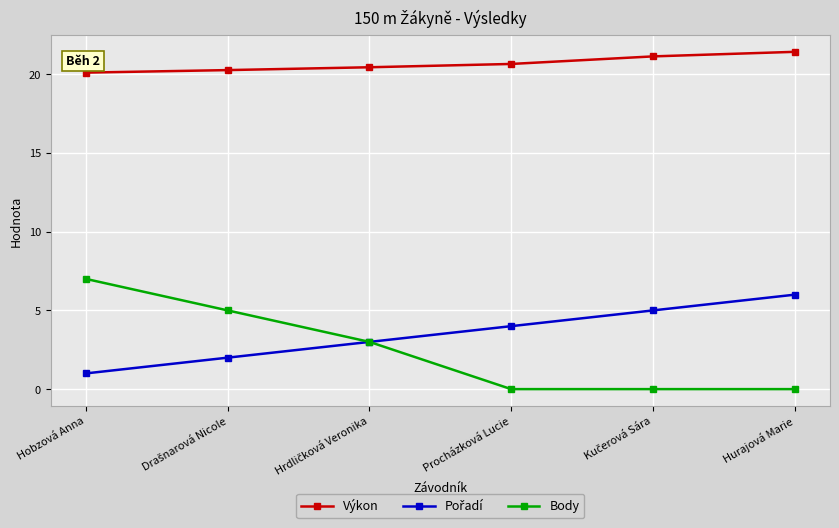

At how many categories does at least one series exceed 10?

6